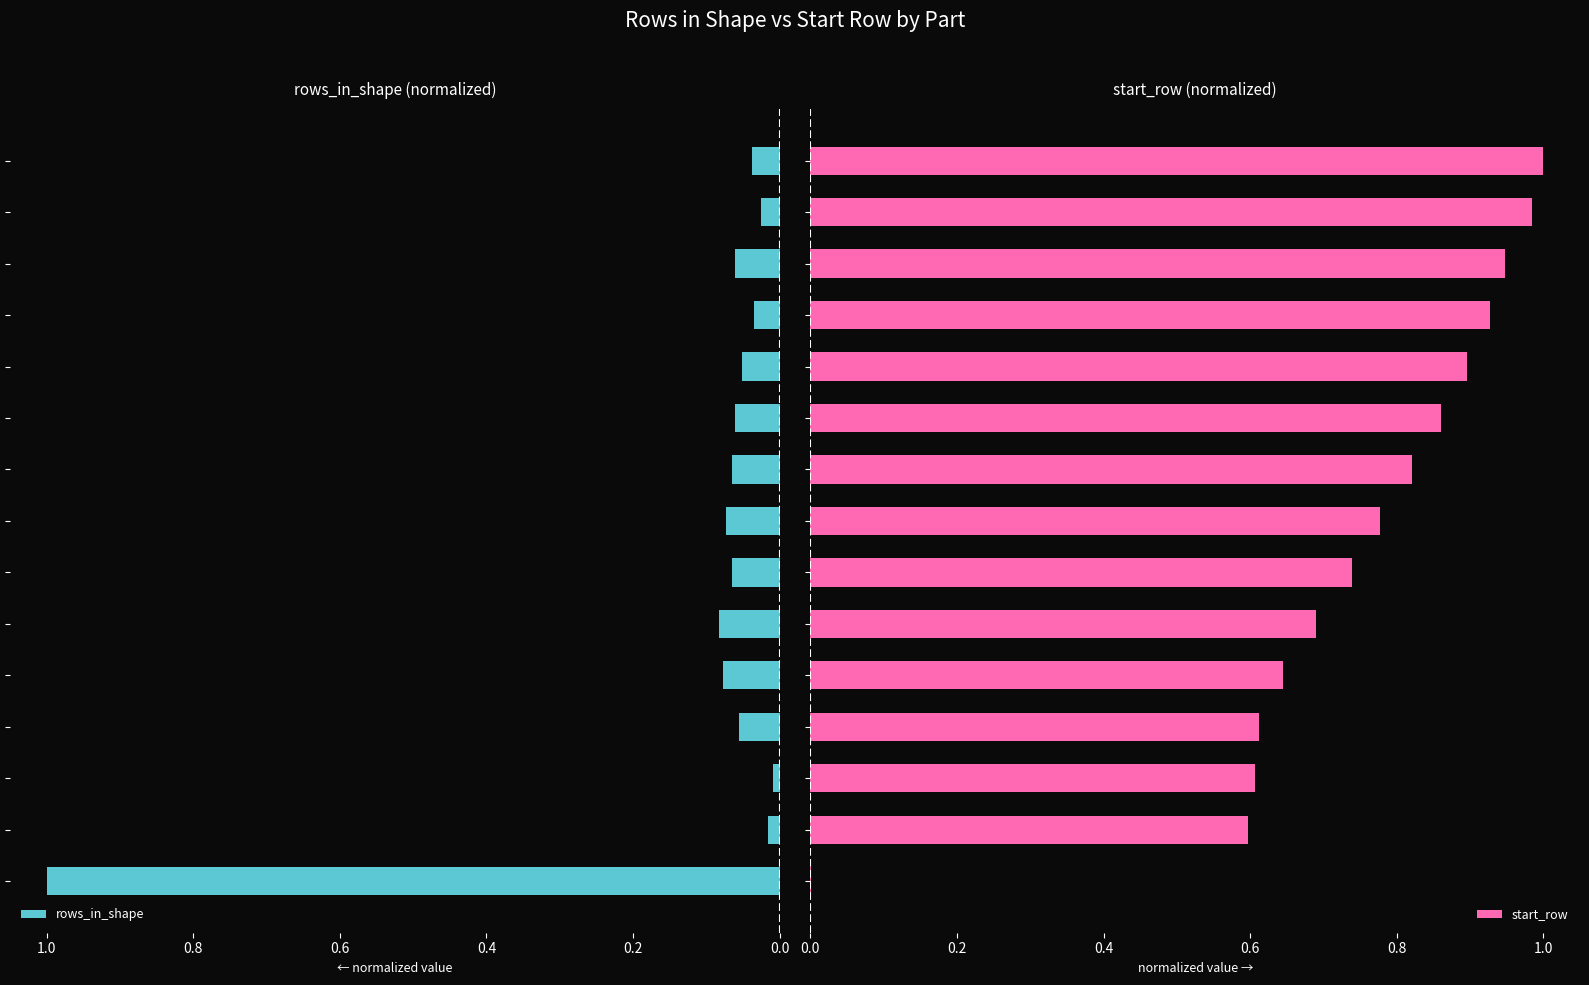

What is the sum of all start_row values?

11.1